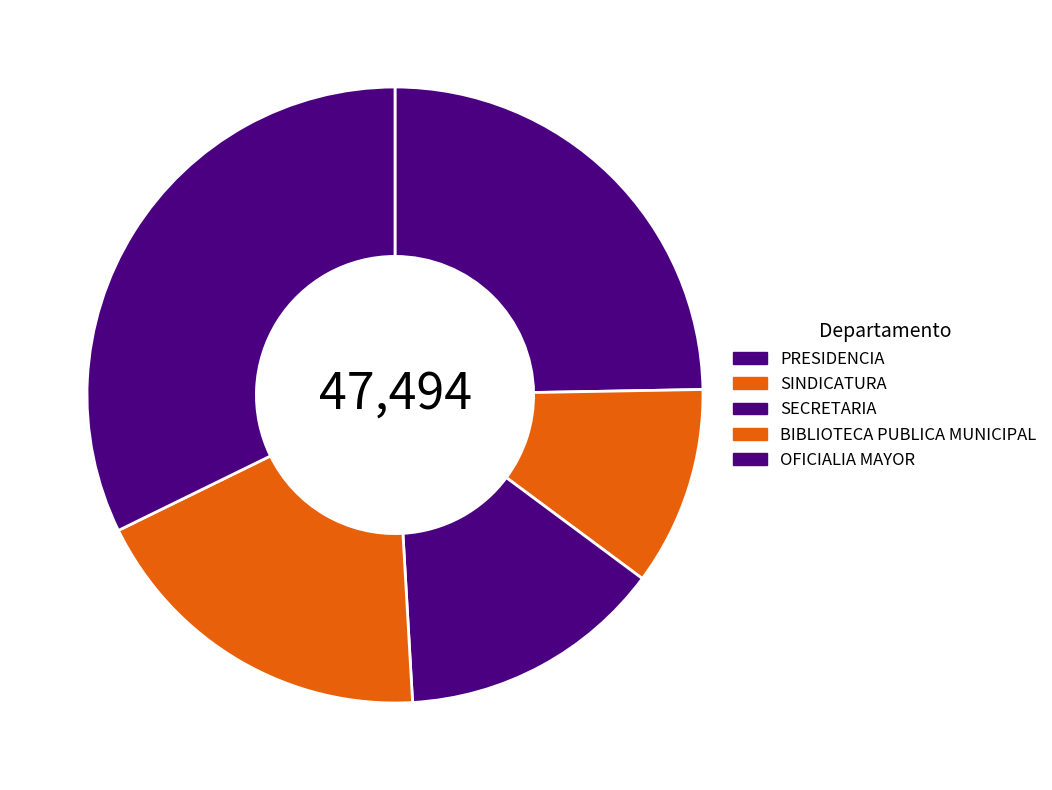

To the nearest percent, what is the difference between the BIBLIOTECA PUBLICA MUNICIPAL and OFICIALIA MAYOR slice percentages?

14%